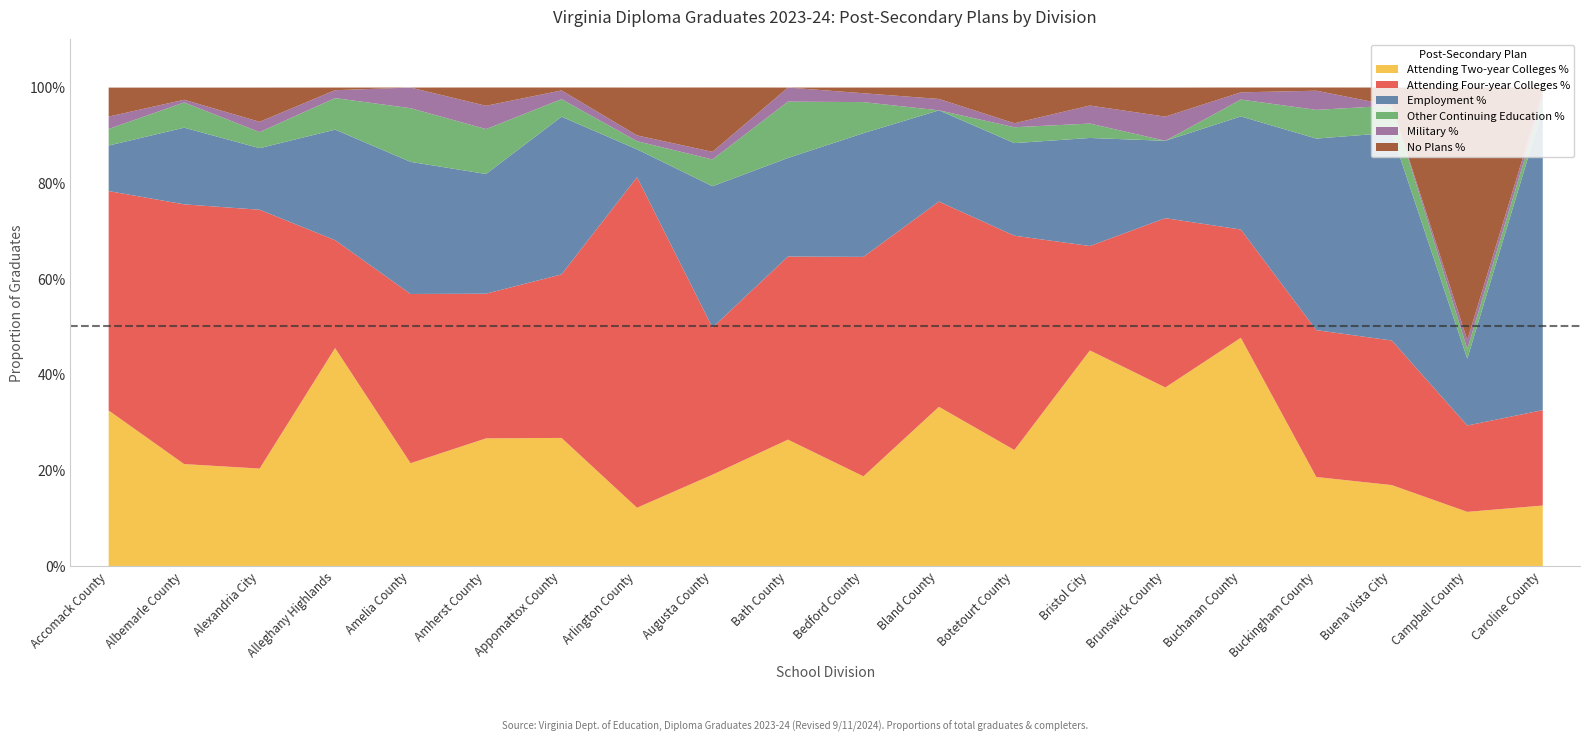

Where do No Plans % and Military % first cross each other?

Alexandria City and Alleghany Highlands